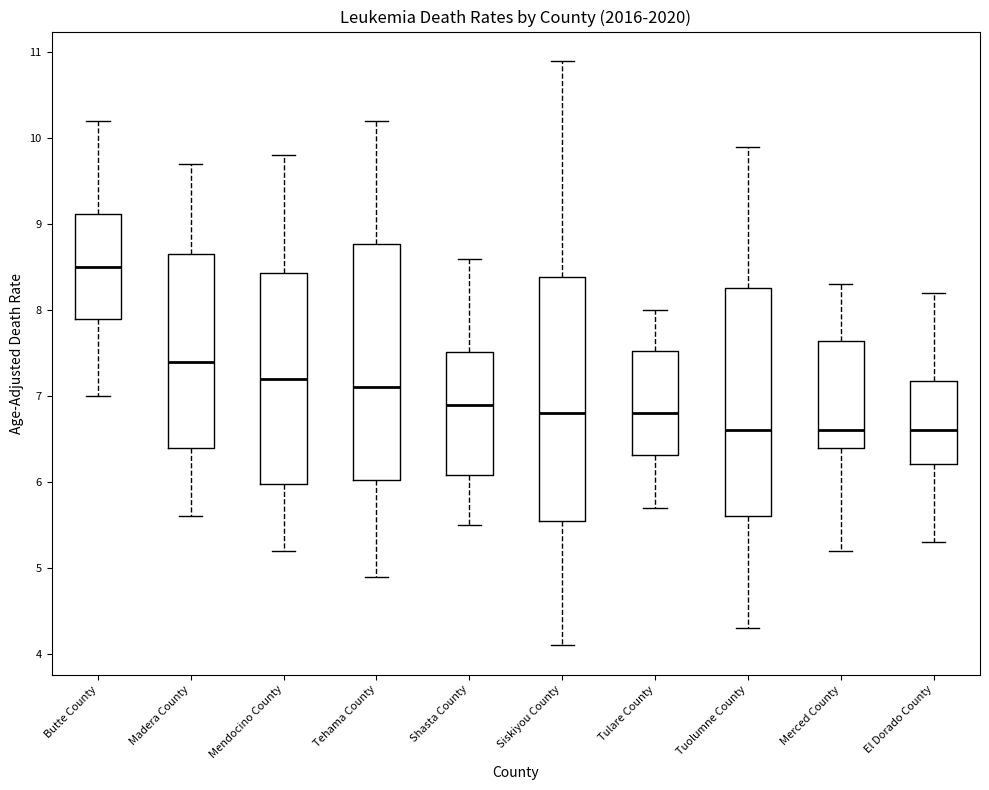

Where is the upper edge of the box for Siskiyou County on the y-axis? The values are not printed on the chart, so give them approximately, as read against the axis.

8.4